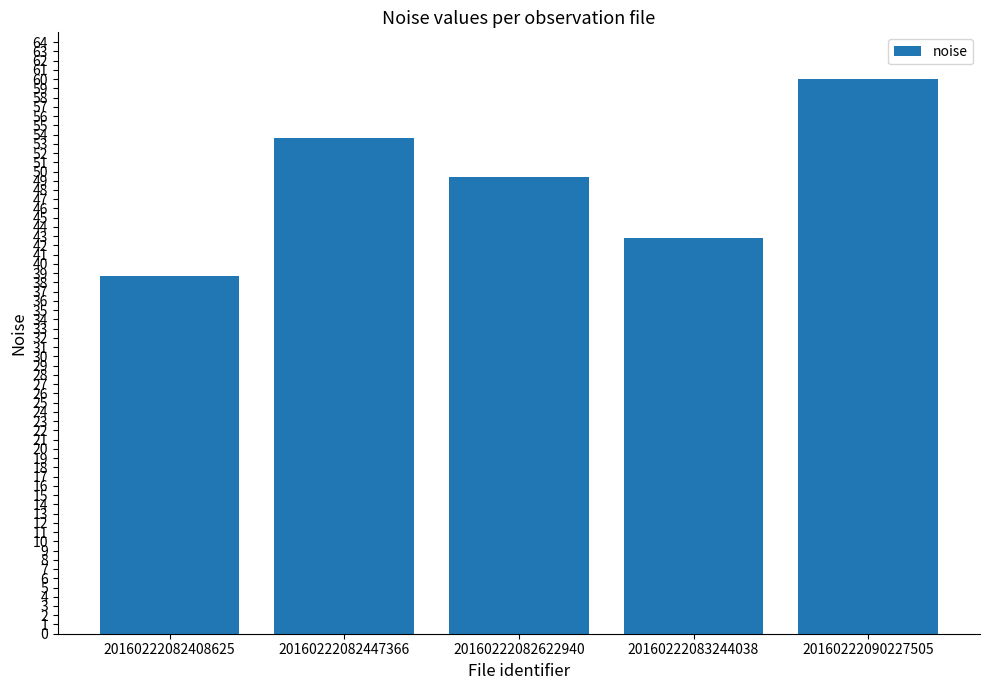

True or false: the data shows 42.8 at 20160222083244038.

True